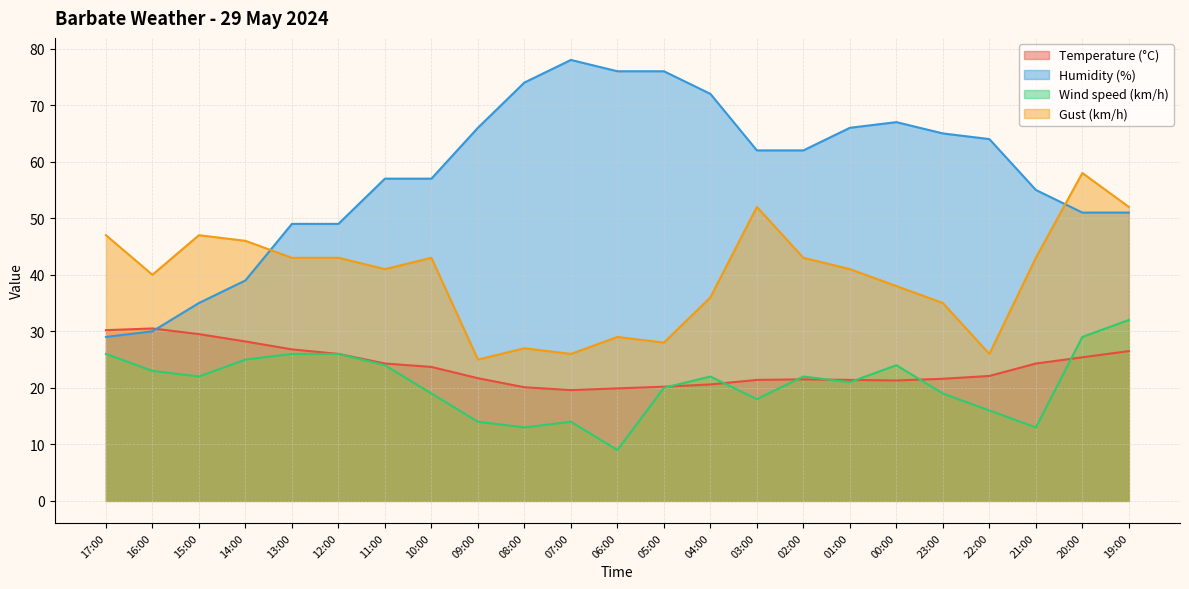

How many categories are shown in the chart?

23